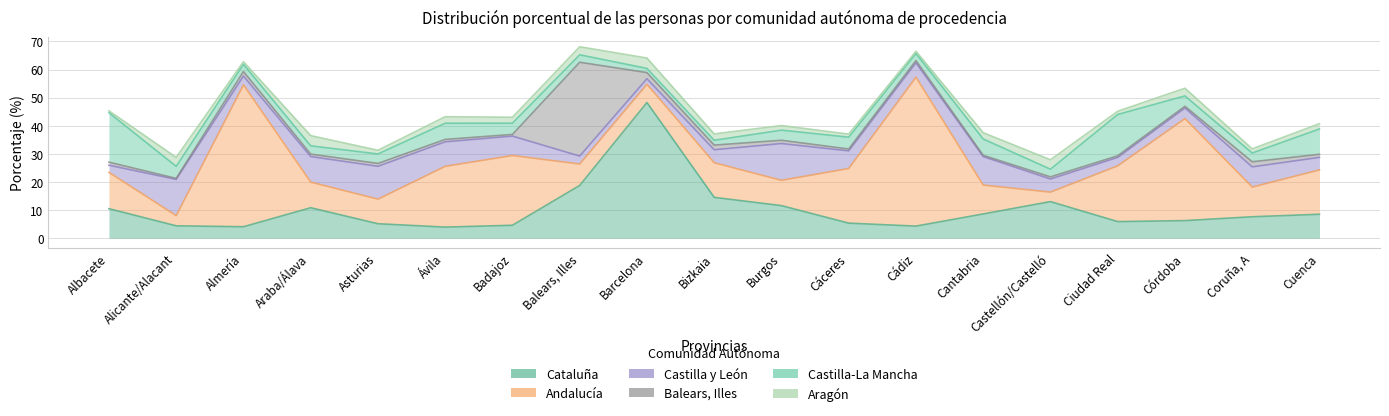

How many data points in Castilla y León are less than 5?

9